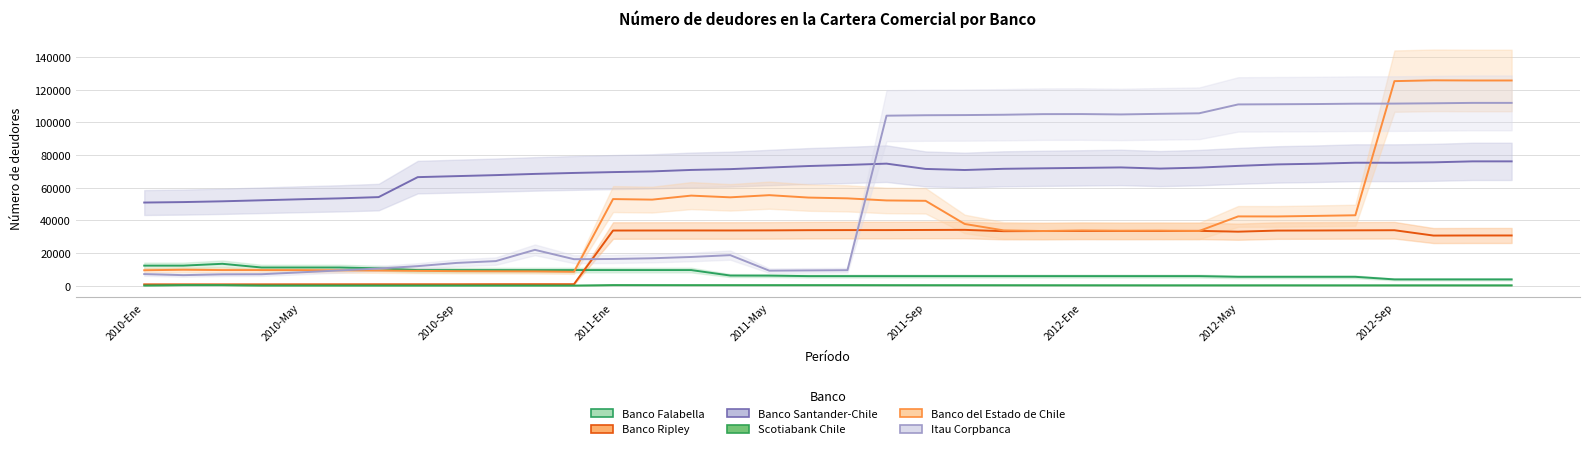

In Banco Ripley, how many points are lower than both neighbors (excluding endpoints)?

6